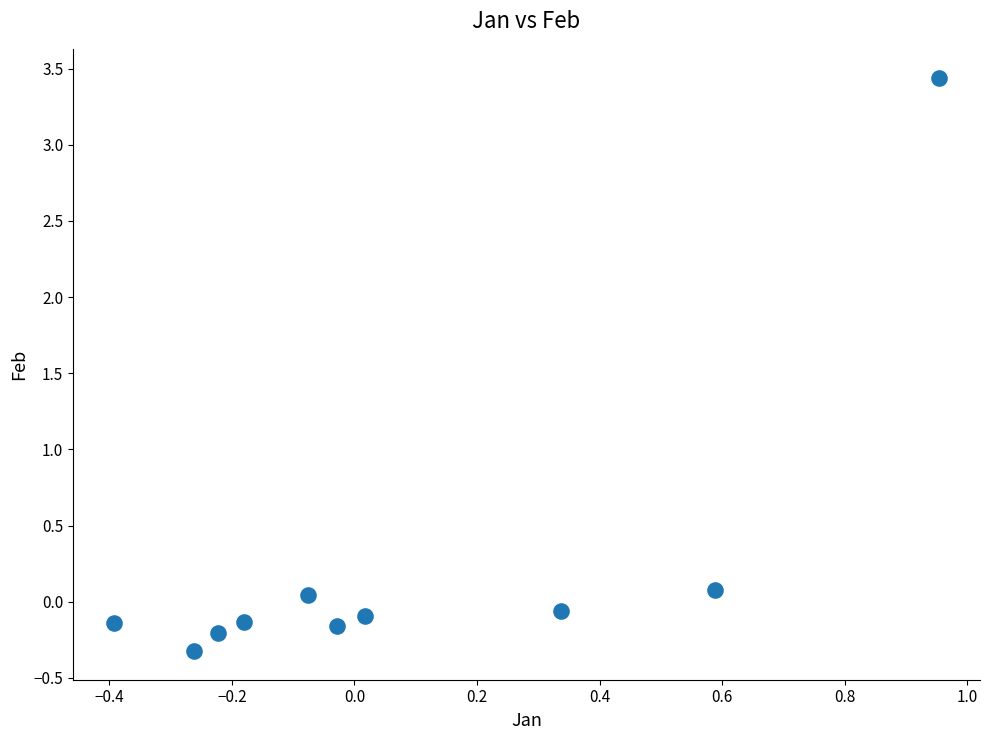

What is the range of X values (max minus min)?

1.3